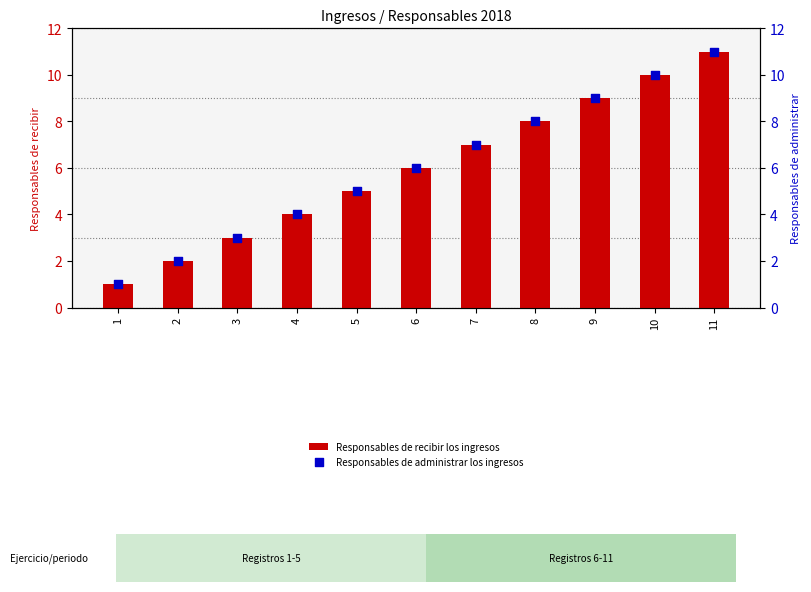

What is the total value across all series at 6?

12